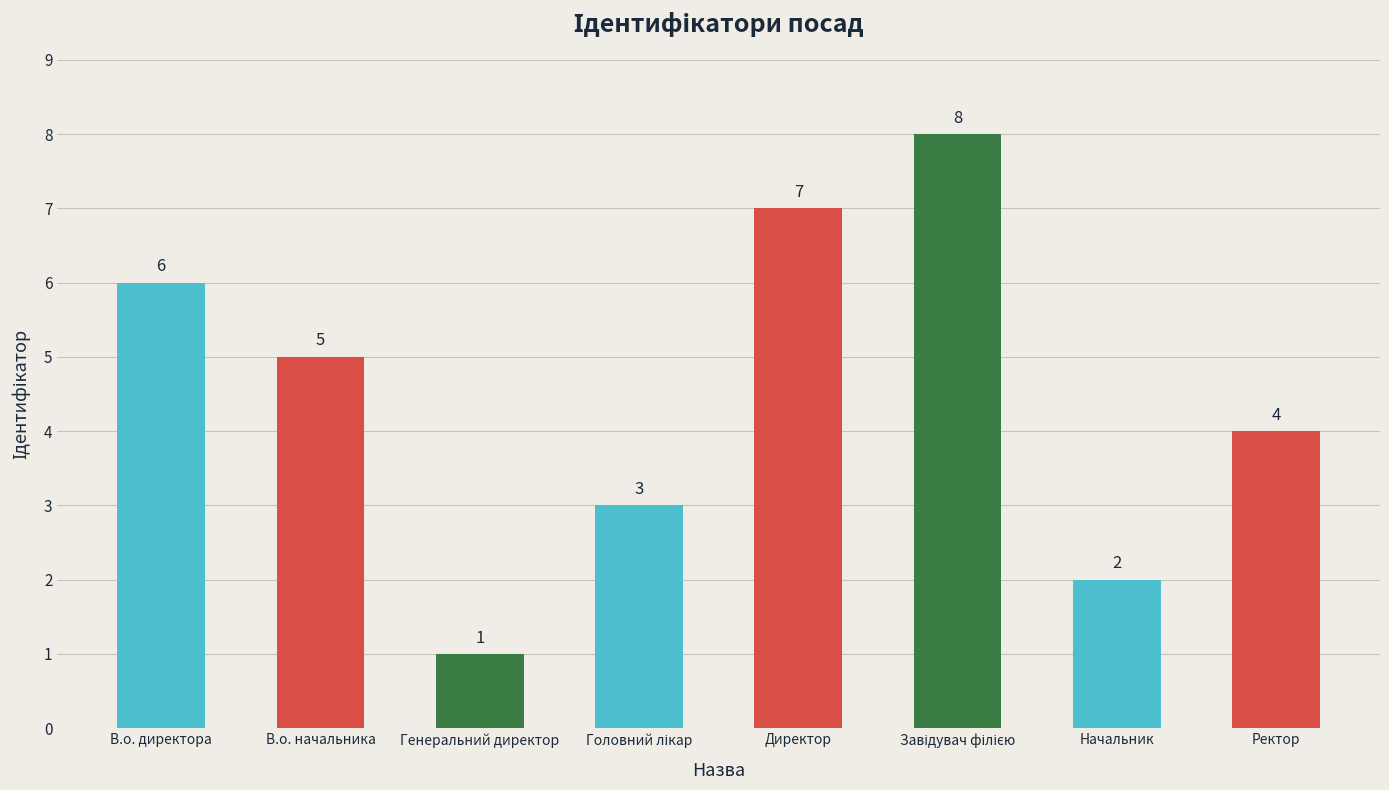

What is the change in value from В.о. директора to Генеральний директор?

-5